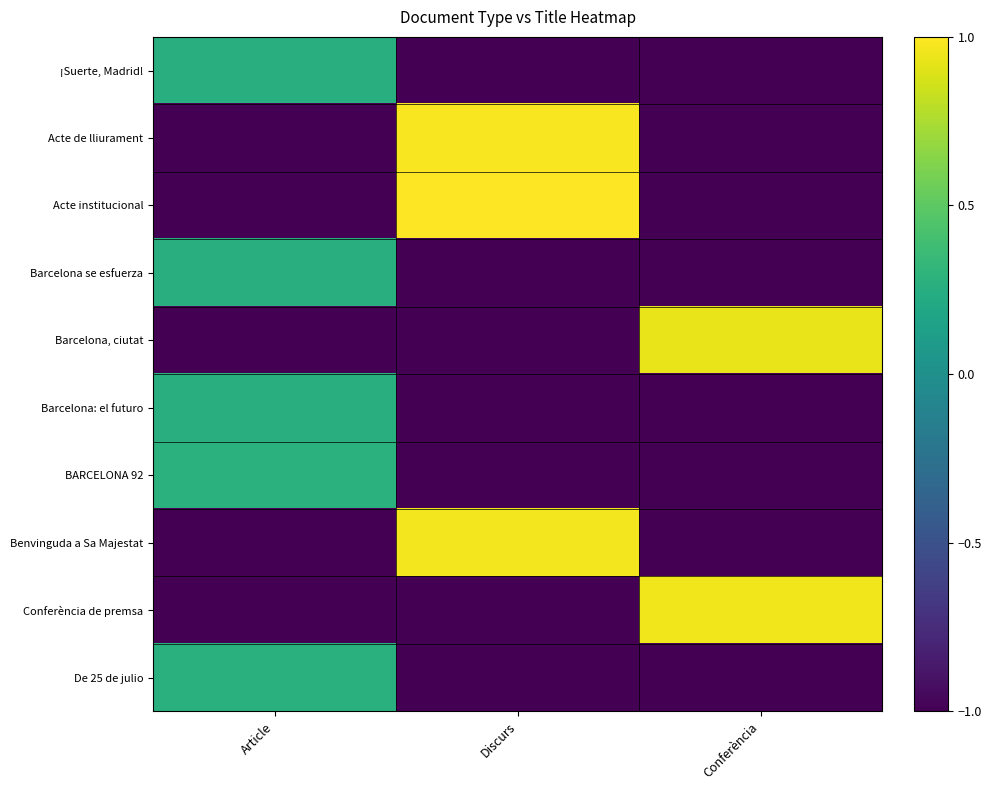

Reading left to right, list all the values displayed in this chart.

¡Suerte, Madrid!: Article=0.3	Discurs=-1.0	Conferència=-1.0
Acte de lliurament: Article=-1.0	Discurs=1.0	Conferència=-1.0
Acte institucional: Article=-1.0	Discurs=1.0	Conferència=-1.0
Barcelona se esfuerza: Article=0.3	Discurs=-1.0	Conferència=-1.0
Barcelona, ciutat: Article=-1.0	Discurs=-1.0	Conferència=0.9
Barcelona: el futuro: Article=0.3	Discurs=-1.0	Conferència=-1.0
BARCELONA 92: Article=0.3	Discurs=-1.0	Conferència=-1.0
Benvinguda a Sa Majestat: Article=-1.0	Discurs=1.0	Conferència=-1.0
Conferència de premsa: Article=-1.0	Discurs=-1.0	Conferència=1.0
De 25 de julio: Article=0.3	Discurs=-1.0	Conferència=-1.0